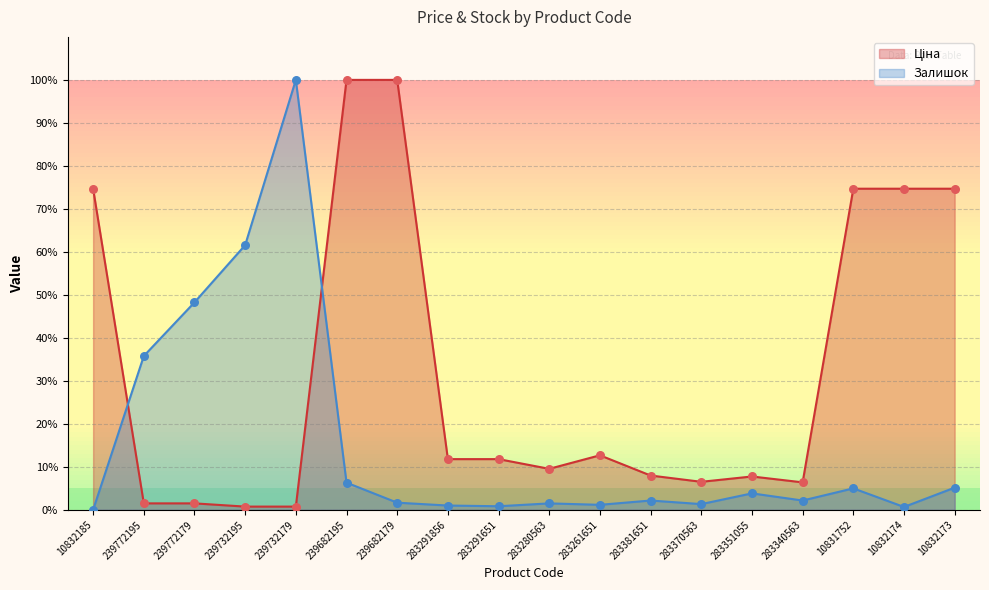

Which series reaches the minimum Y coordinate?

Залишок